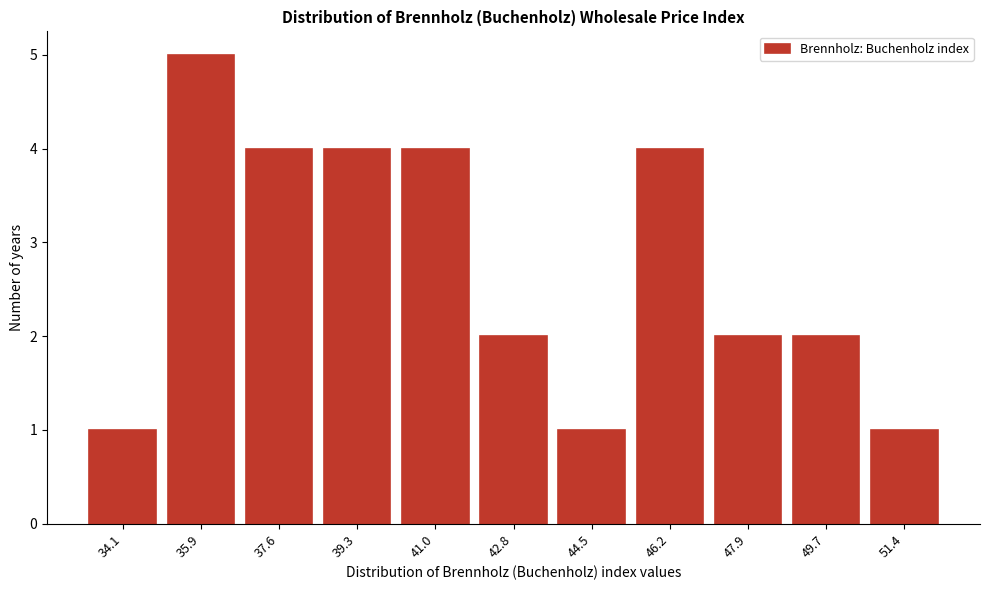

Reading right to left, transcribe all the data shown in this chart.

51.4=1	49.7=2	47.9=2	46.2=4	44.5=1	42.8=2	41.0=4	39.3=4	37.6=4	35.9=5	34.1=1